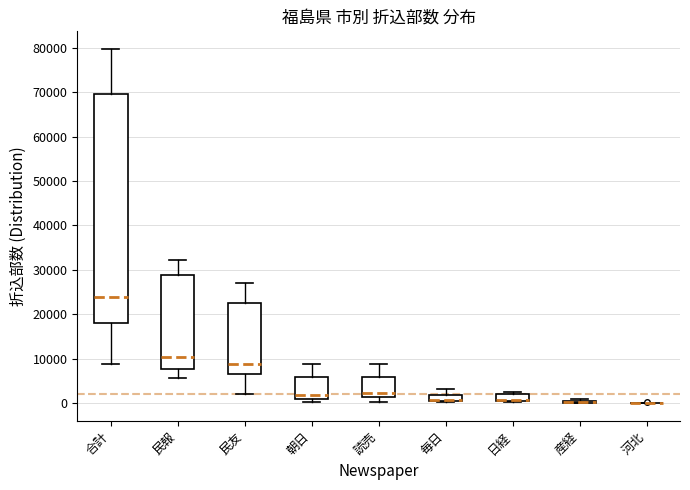

Reading left to right, read every box against the y-axis: the position of its median line, the range the box covers, and the ends of its whiskers. The values are not printed on the chart, so give them approximately, as read against the axis.

合計: median 24000, box 18000 to 70000, whiskers 9000 to 80000
民報: median 10000, box 8000 to 29000, whiskers 6000 to 32000
民友: median 9000, box 7000 to 23000, whiskers 2000 to 27000
朝日: median 2000, box 1000 to 6000, whiskers 0 to 9000
読売: median 2000, box 1000 to 6000, whiskers 0 to 9000
毎日: median 1000 (drawn on the box's lower edge), box 0 to 2000, whiskers 0 to 3000
日経: median 1000 (drawn on the box's lower edge), box 0 to 2000, whiskers 0 to 3000
産経: box collapsed to a line at 0, whiskers 0 to 1000
河北: box collapsed to a line at 0, whiskers 0 to 0